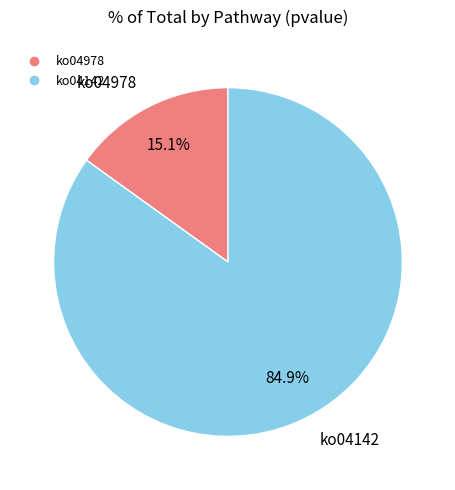

What is the total percentage of ko04978 and ko04142?

100.0%